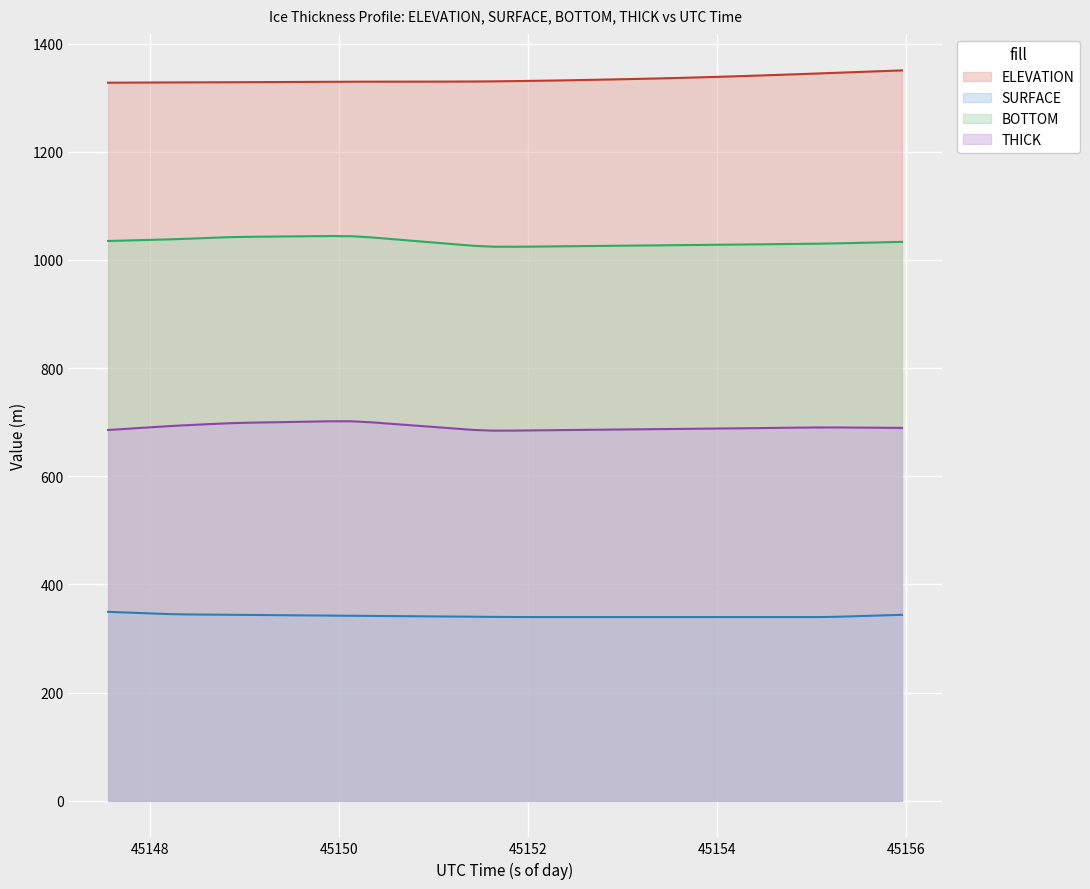

Which series has the largest total across all categories?

ELEVATION